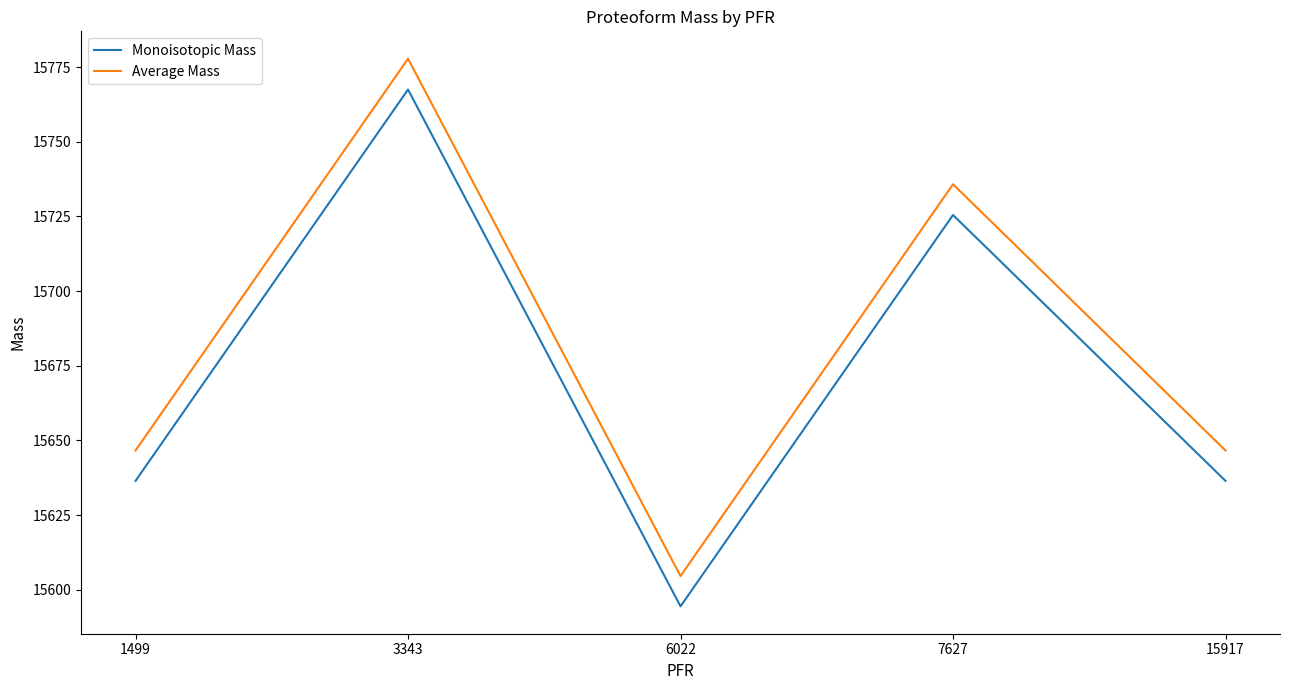

Which series has the largest total across all categories?

Average Mass